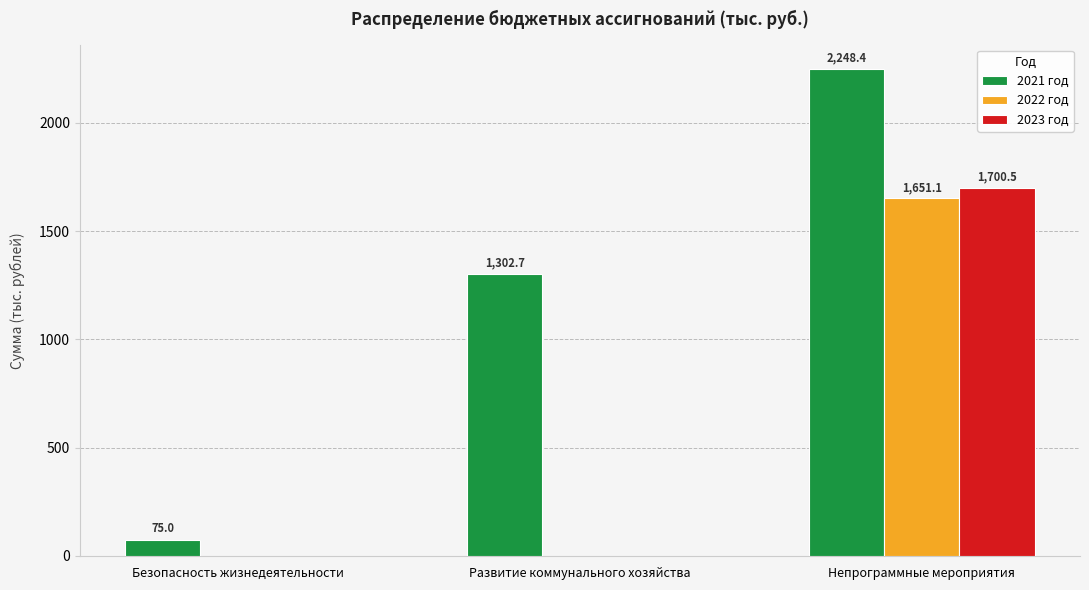

What is the greatest value displayed?

2248.4